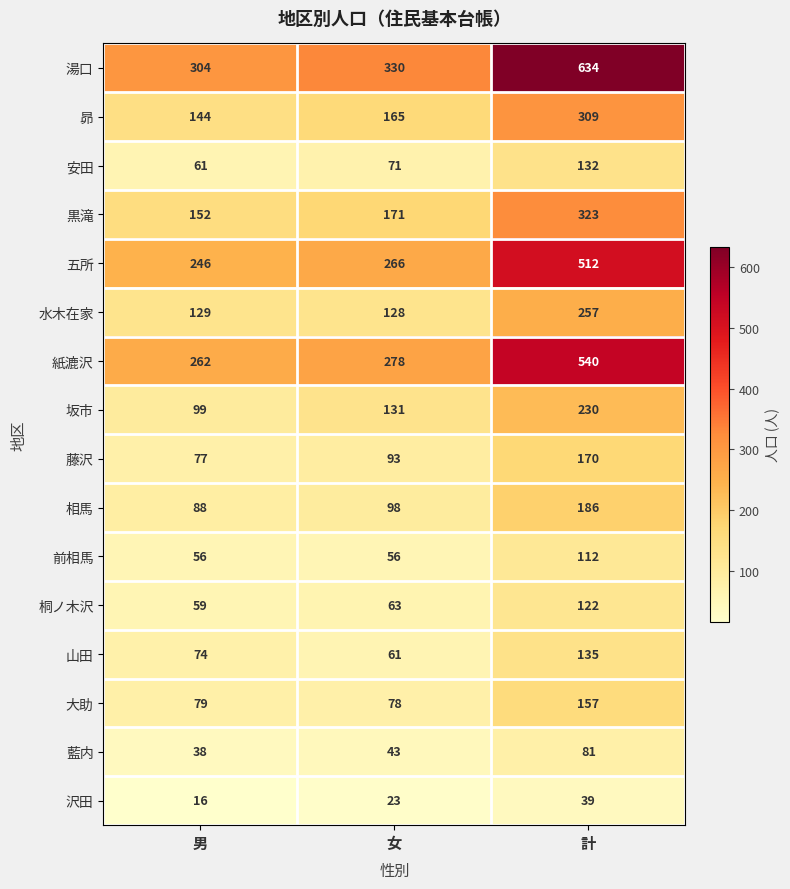

The 前相馬 series shows 56 at 女. True or false?

True